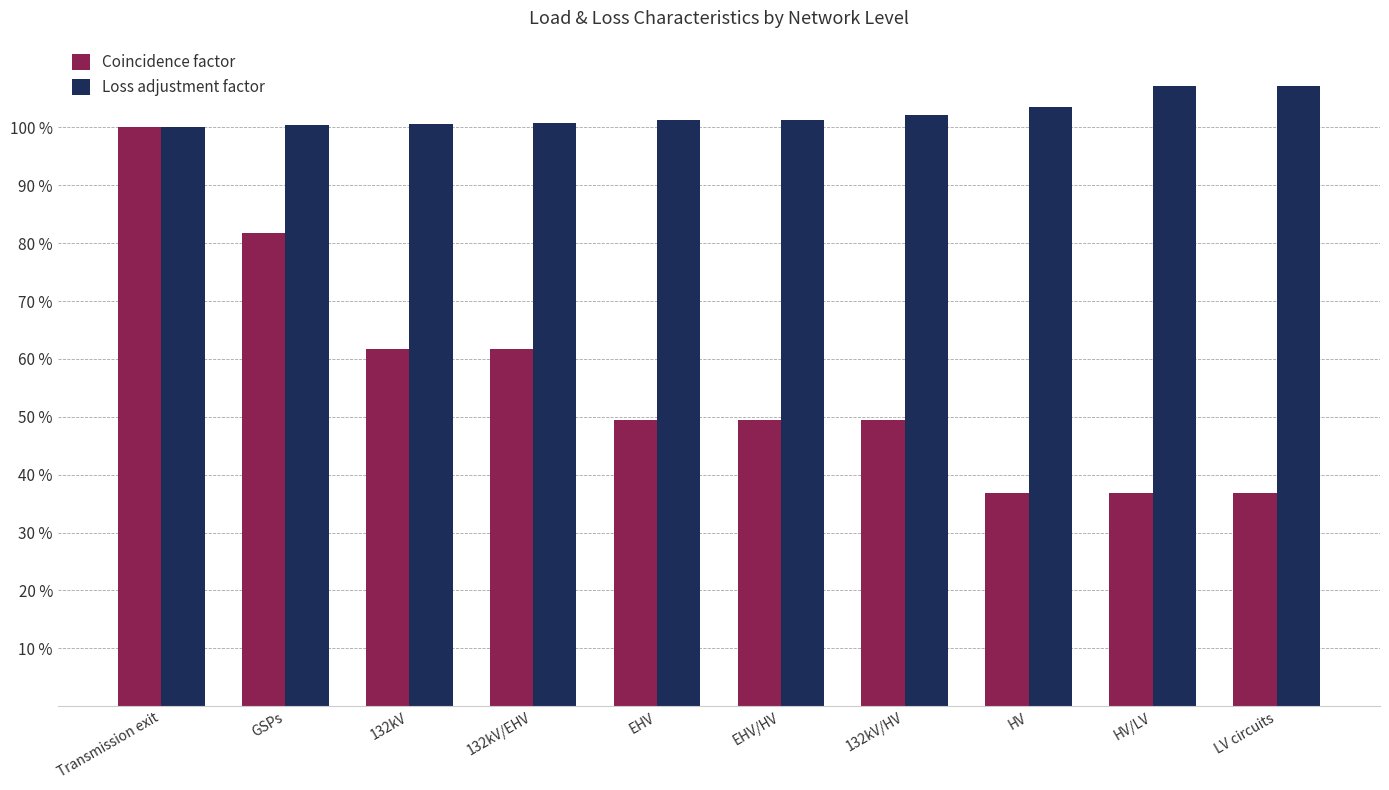

What are all the series names shown in the legend?

Coincidence factor, Loss adjustment factor